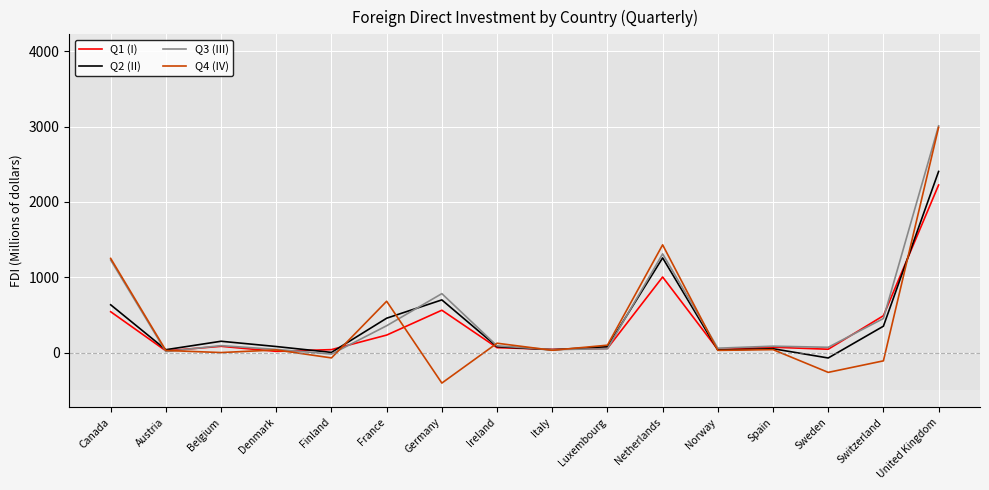

What is the sum of all Q1 (I) values?

5547